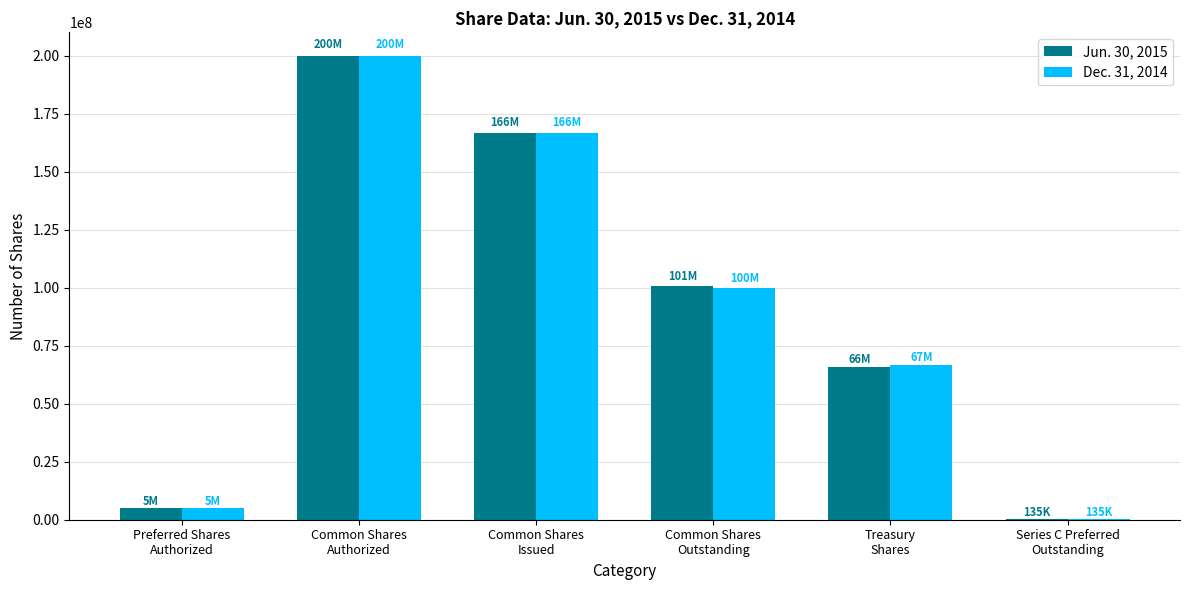

What is the average value of the Jun. 30, 2015 series?

89687463